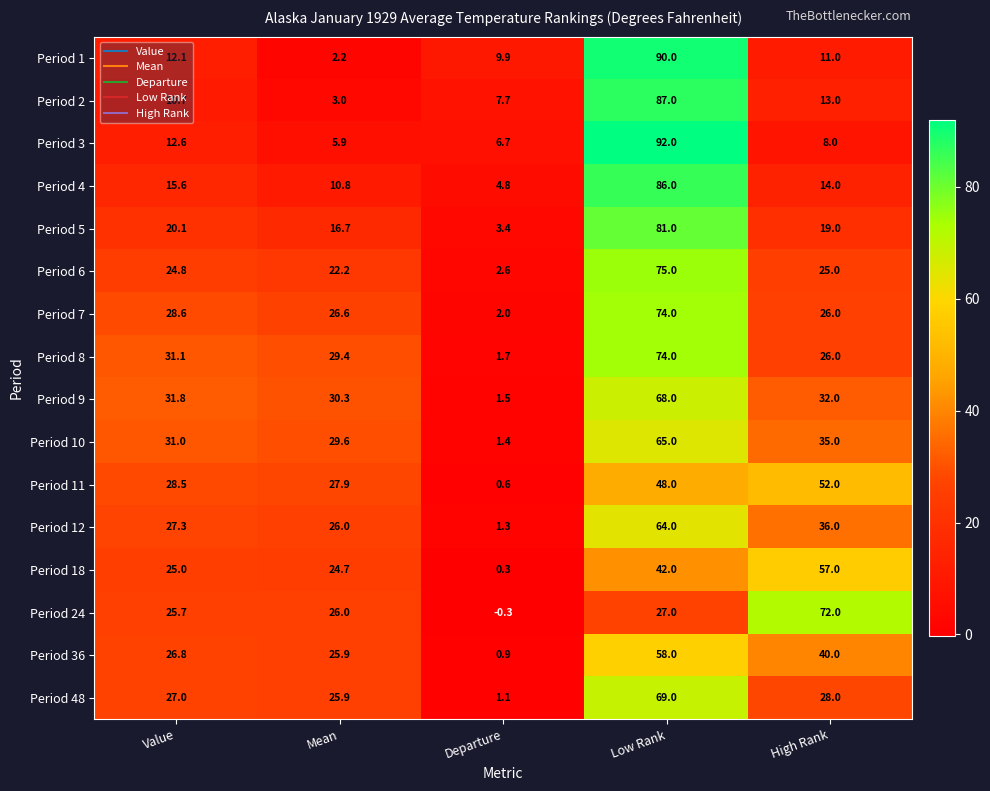

Which series changed the most between Value and Low Rank?

Period 3